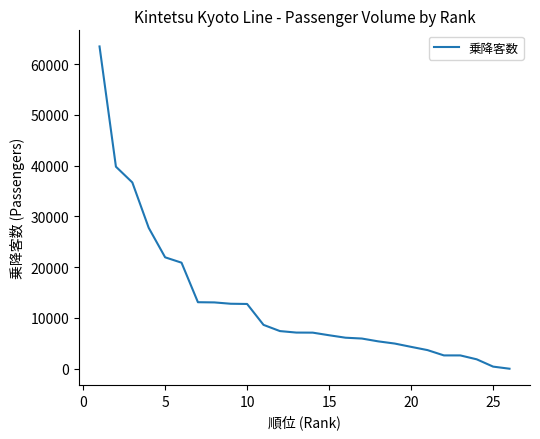

What is the difference between the maximum and second lowest values?

63092